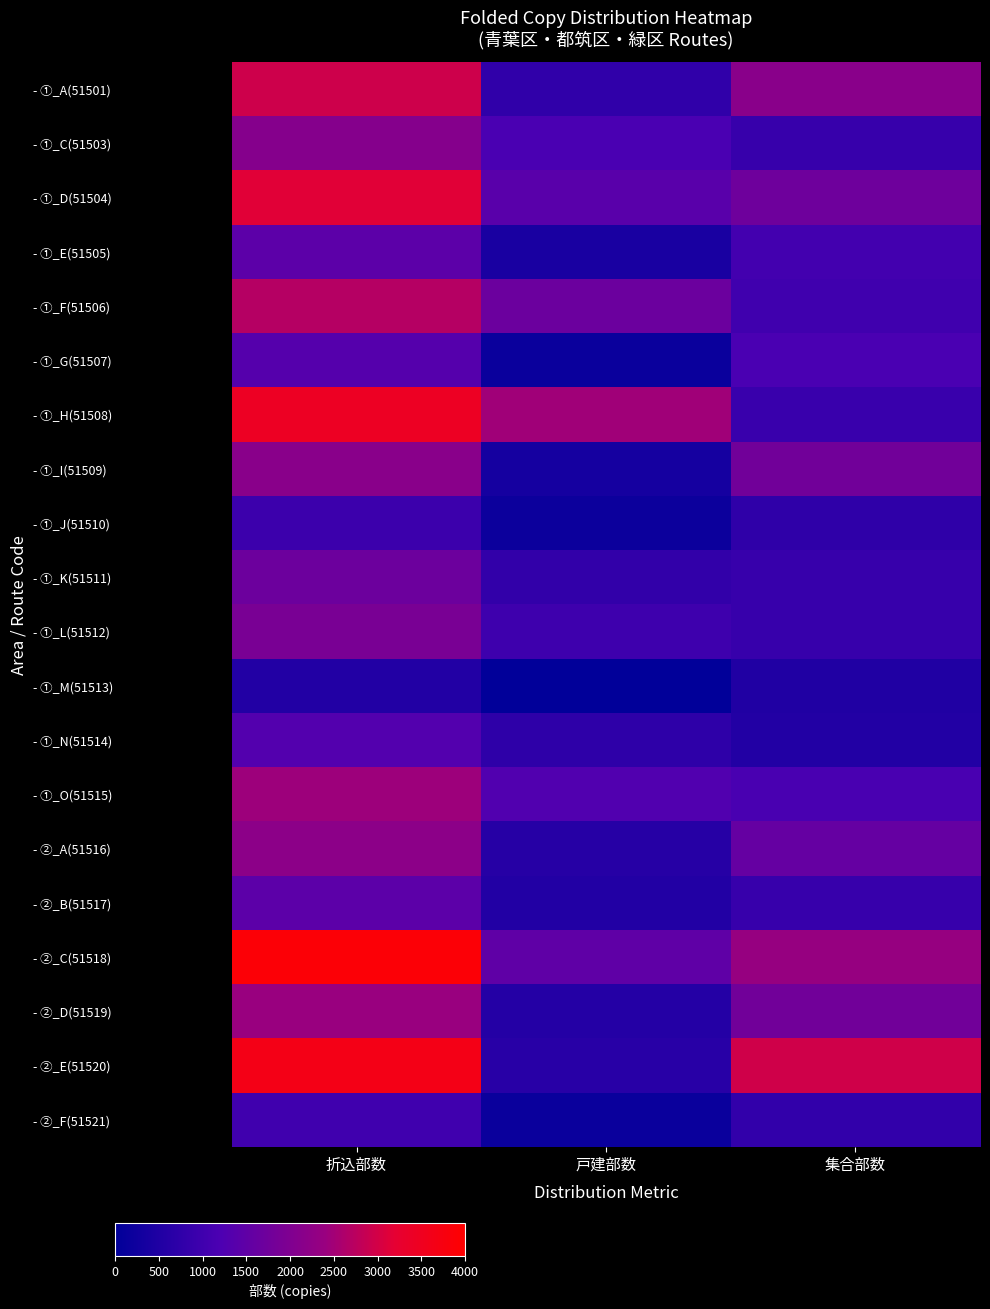

What is the total value across all series at 集合部数?

25830